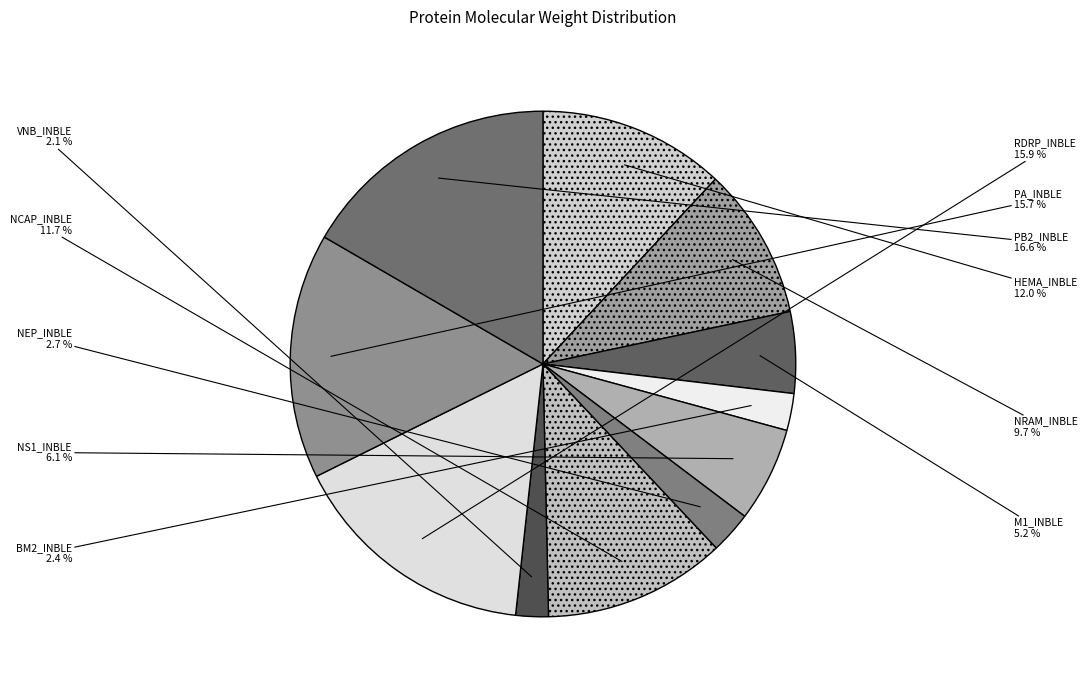

Which category has the biggest portion of the pie?

PB2_INBLE